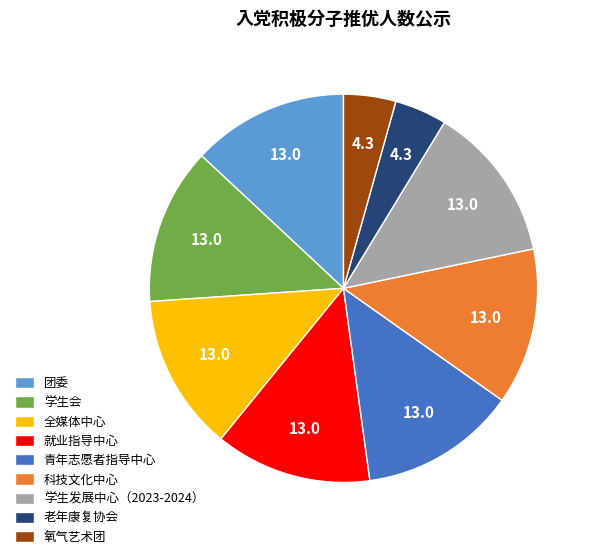

Do 学生发展中心（2023-2024） and 学生会 together represent more than half of the pie?

No